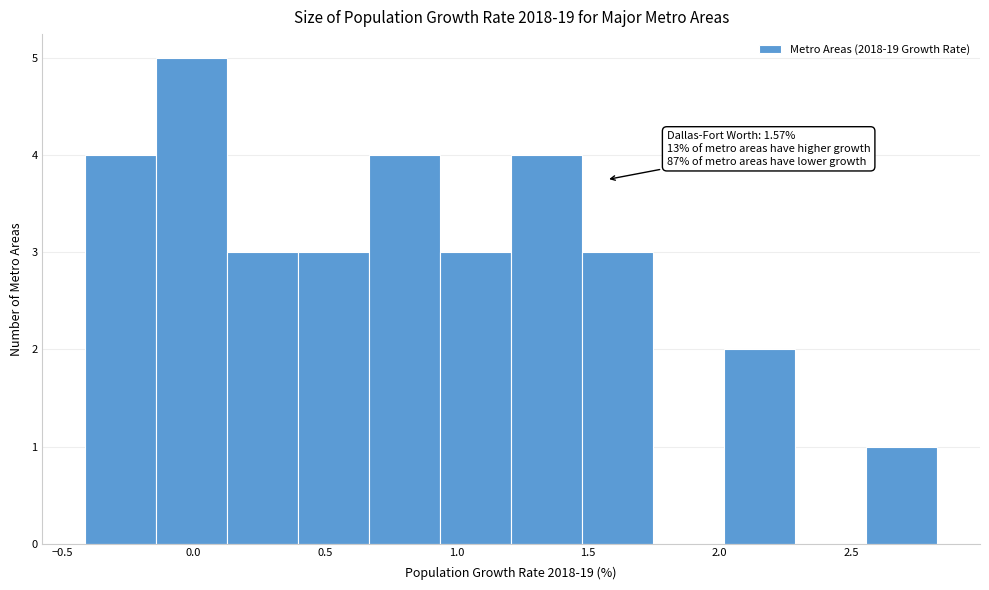

Which range on the x-axis has the tallest bar?

-0.15 to 0.15